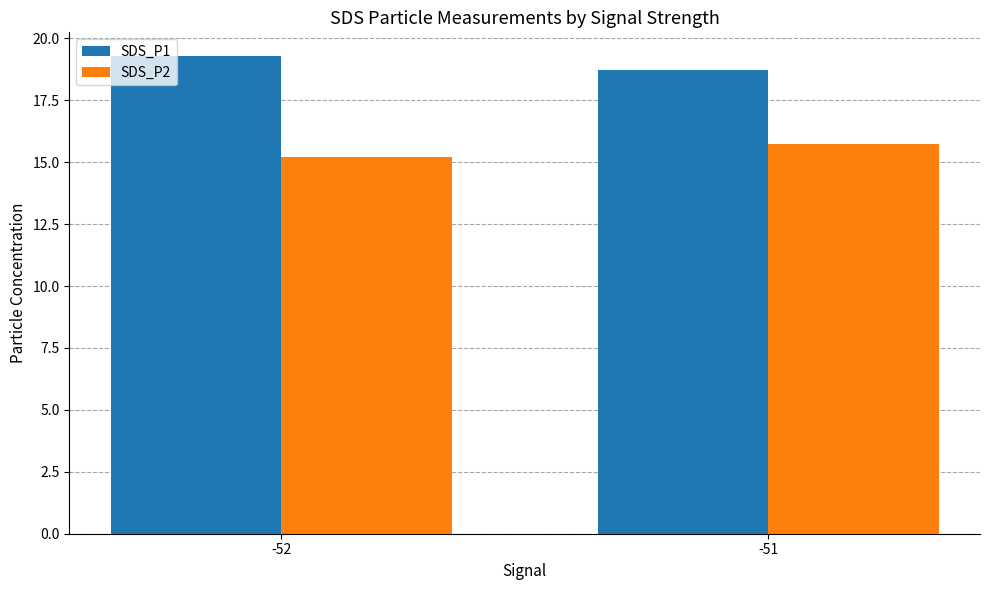

Count the number of categories in the chart.

2